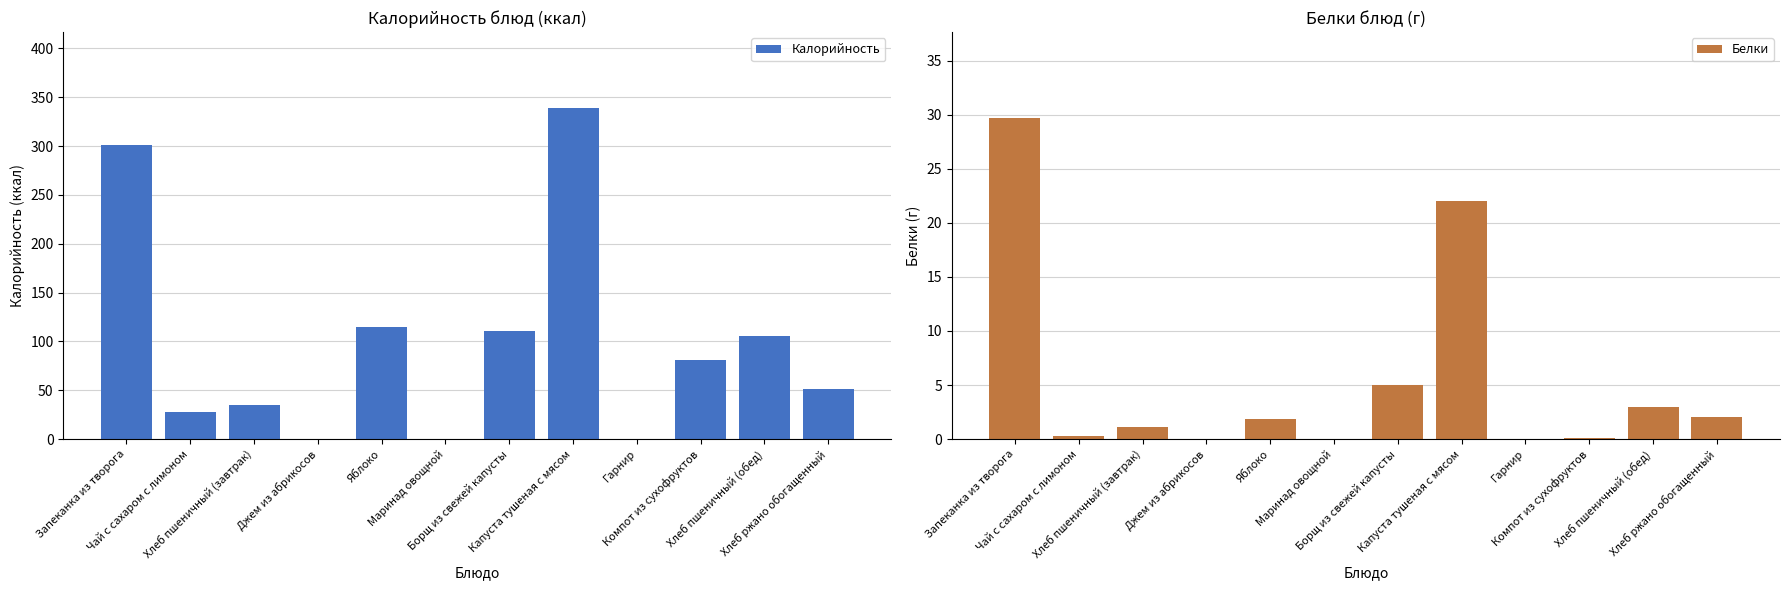

At which label does Калорийность first exceed 81?

Запеканка из творога